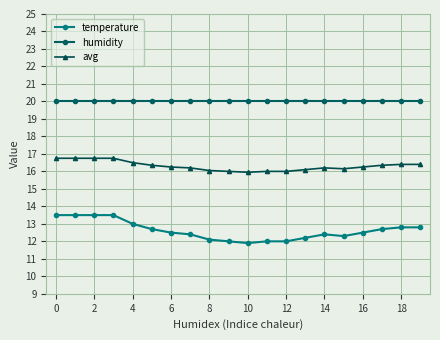

True or false: avg and humidity cross at least once.

False